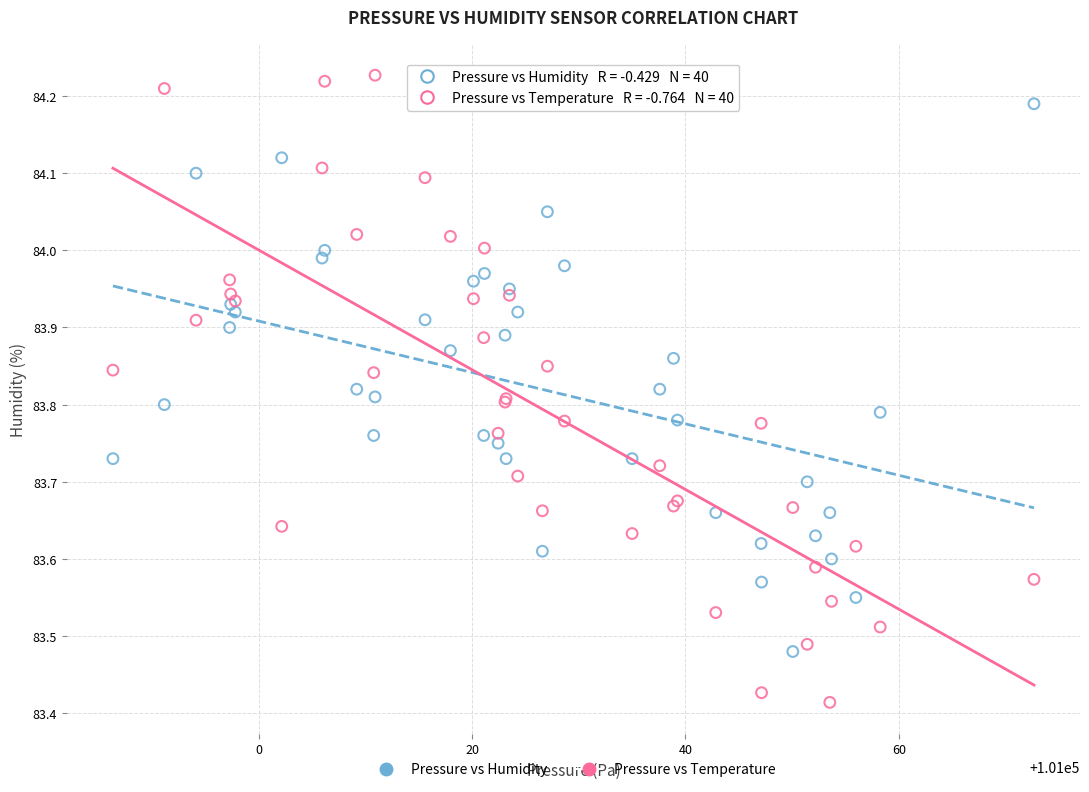

Which series has the widest spread of Y values?

Pressure vs Temperature